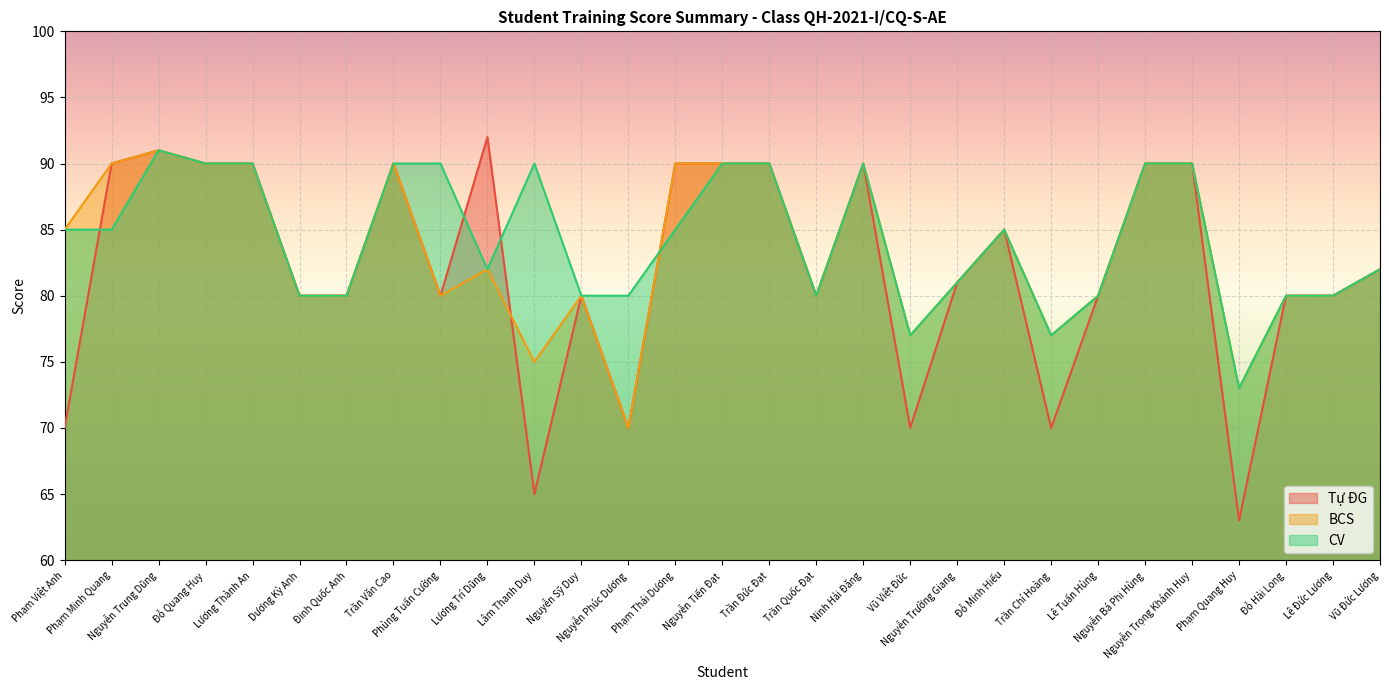

Is the value of BCS at Phạm Thái Dương greater than the value of CV at Lê Đức Lương?

Yes